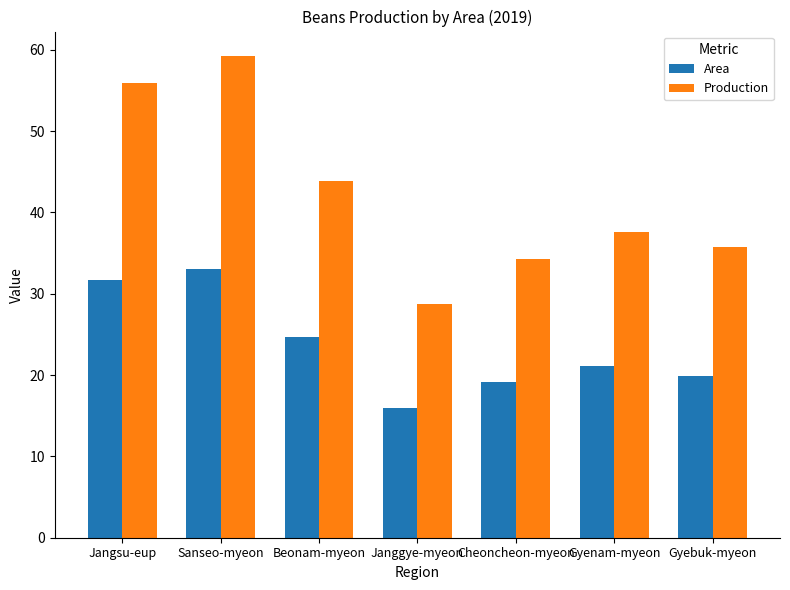

What is the difference between the maximum and second lowest values in the Area series?

13.9